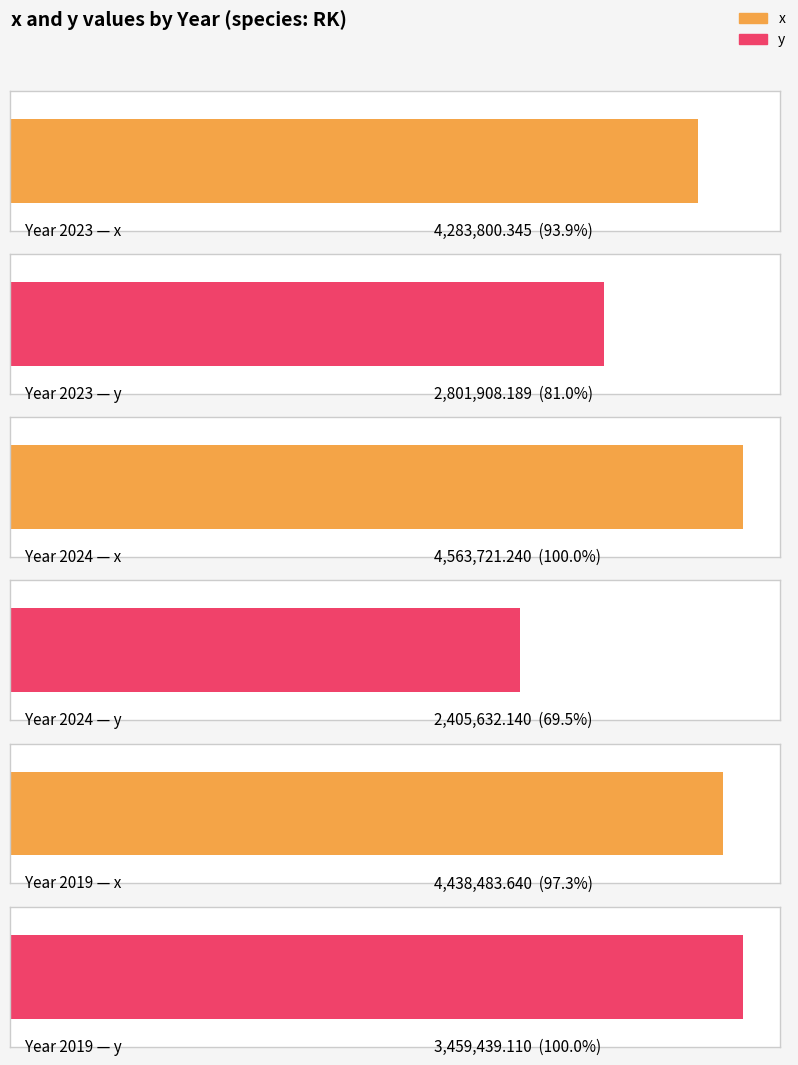

The value of y at 2024 is 2405632.1. True or false?

True